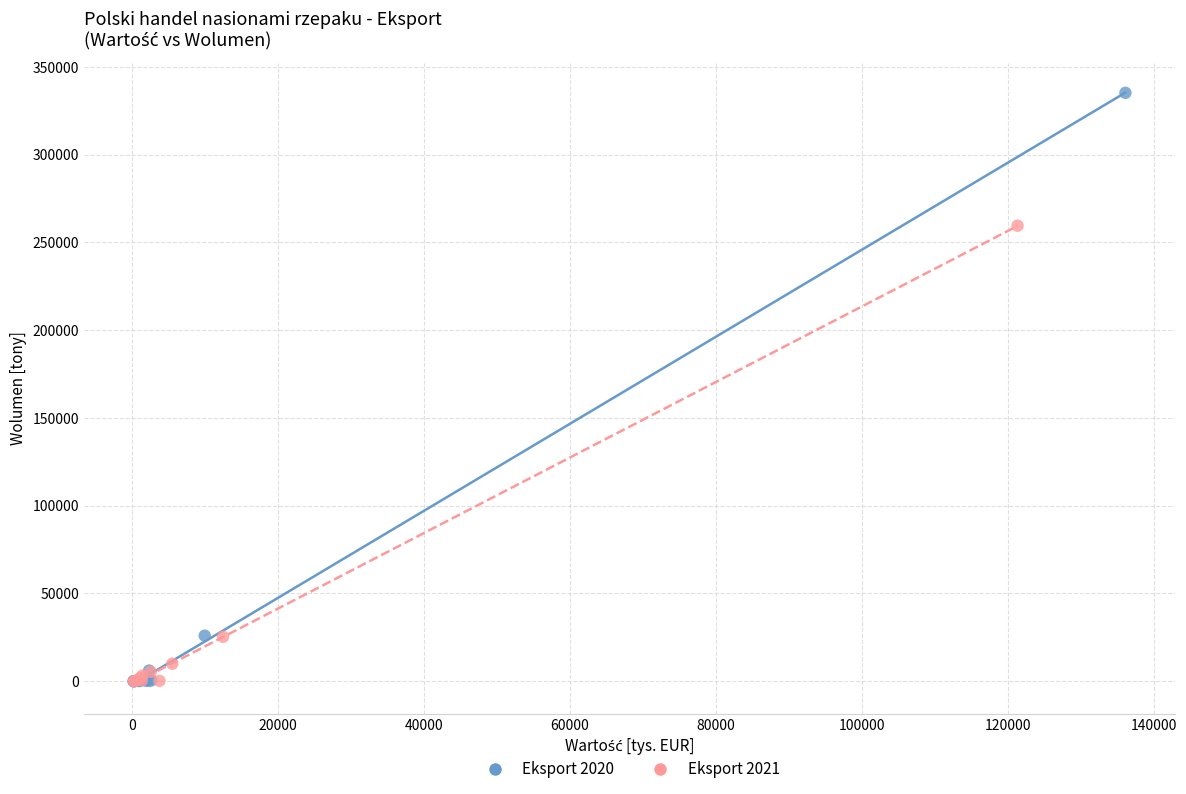

Which series has the widest spread of Y values?

Eksport 2020